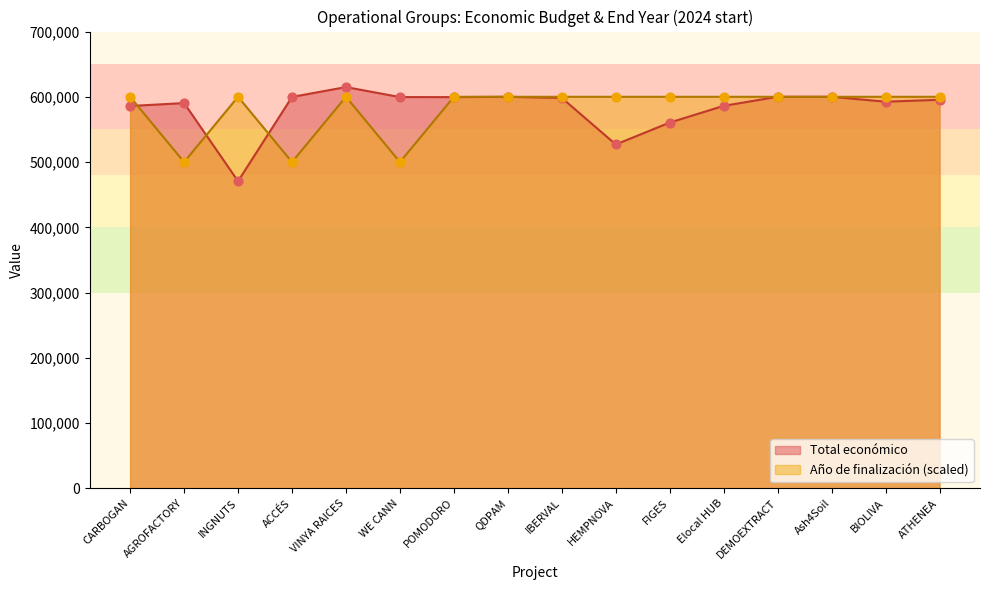

Which series reaches the minimum Y coordinate?

Total económico